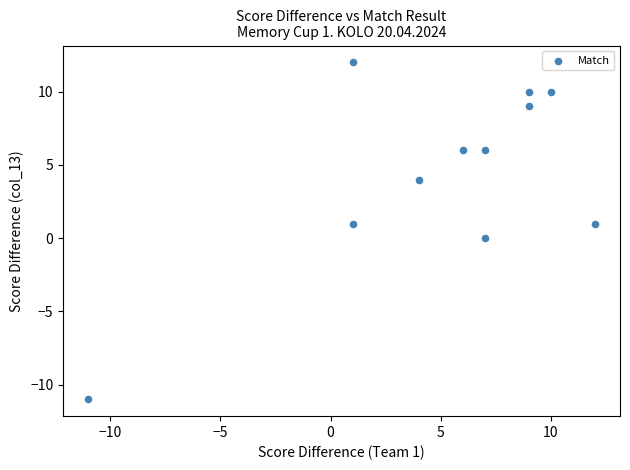

What is the range of X values (max minus min)?

23